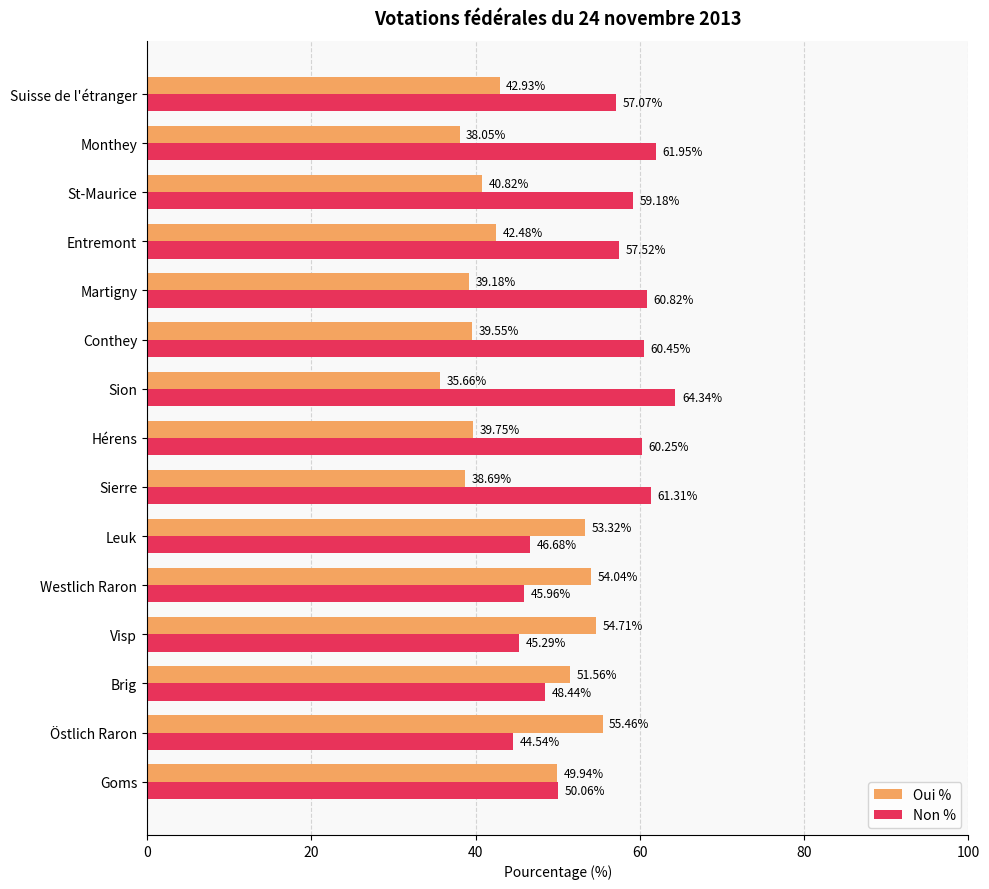

What is the sum of all Non % values?

823.9